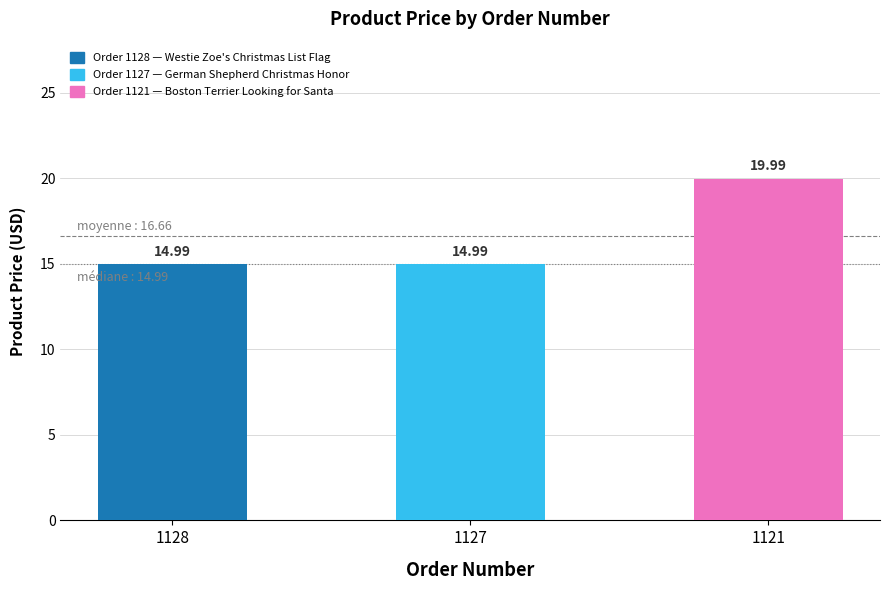

What is the sum of the values at 1127 and 1121?

35.0